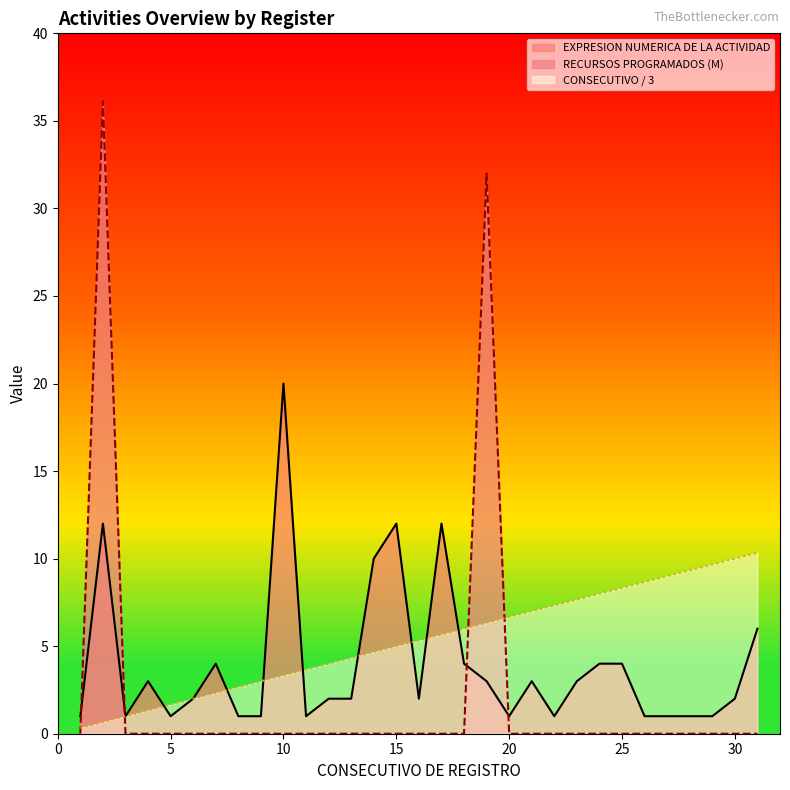

The CONSECUTIVO DE REGISTRO series shows 4.1 at 7. True or false?

False